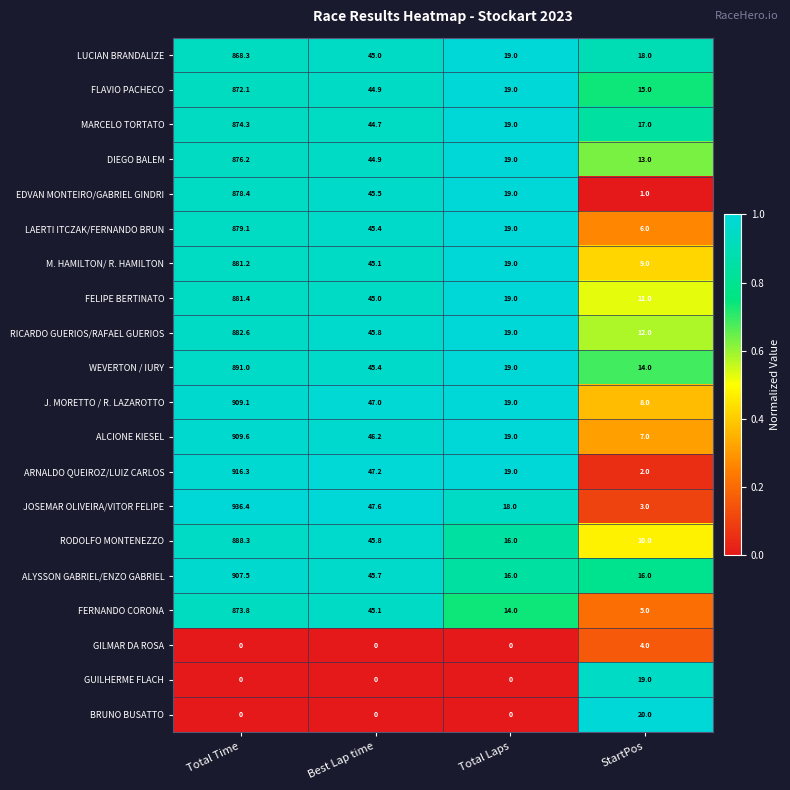

Which category has the highest value across all series?

Total Time